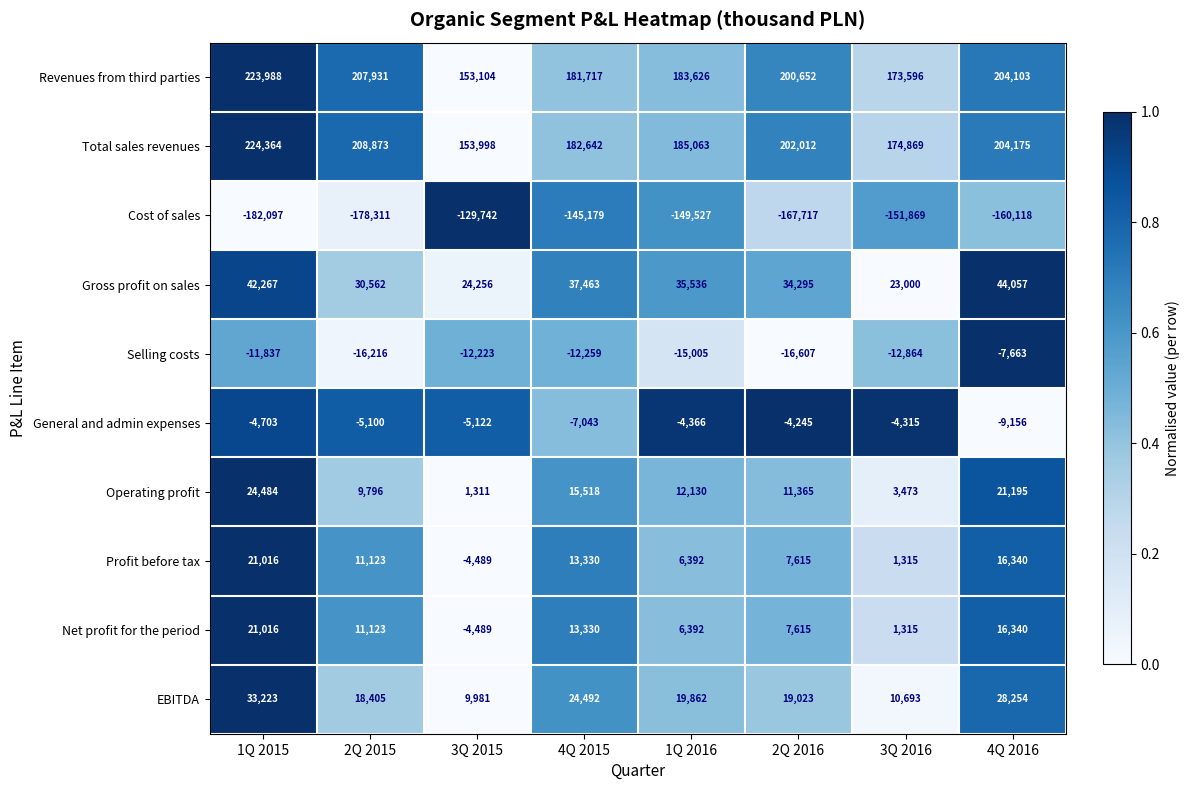

At which category is the sum across all series the highest?

1Q 2015